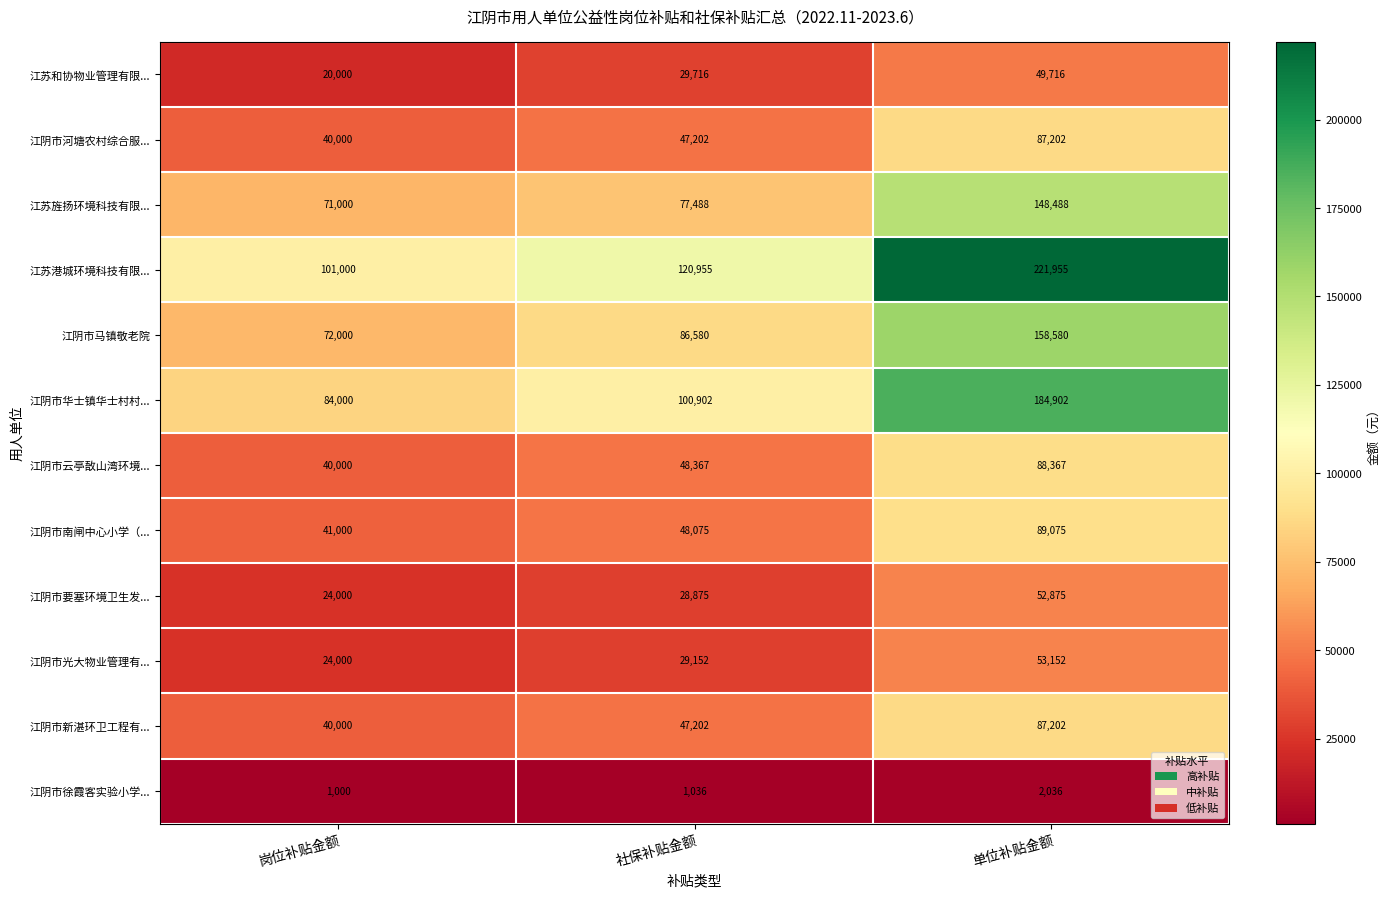

How many distinct data groups are displayed?

12